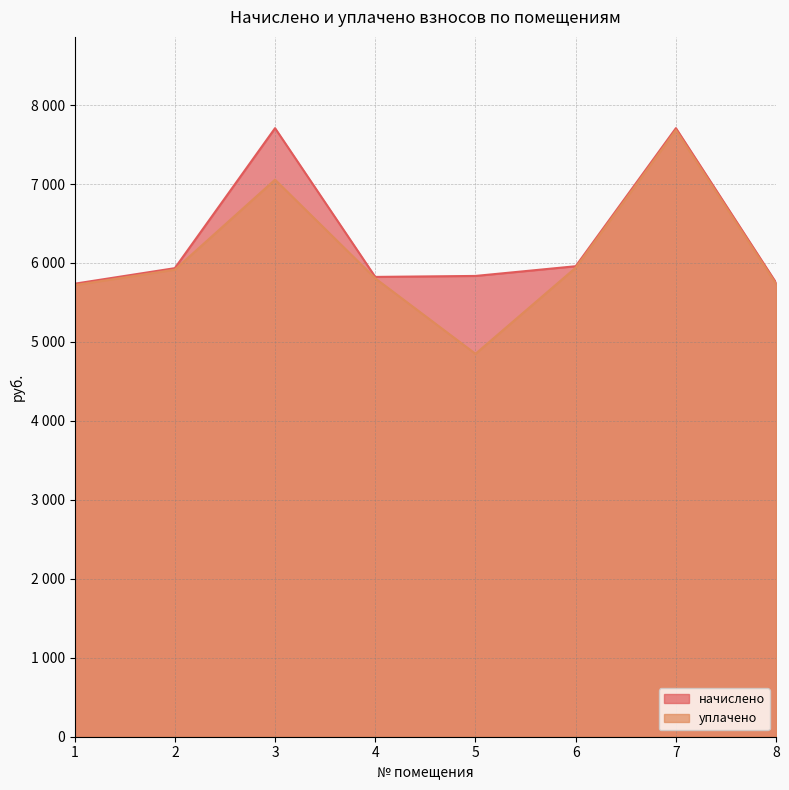

How many interior local peaks does the начислено series have?

2